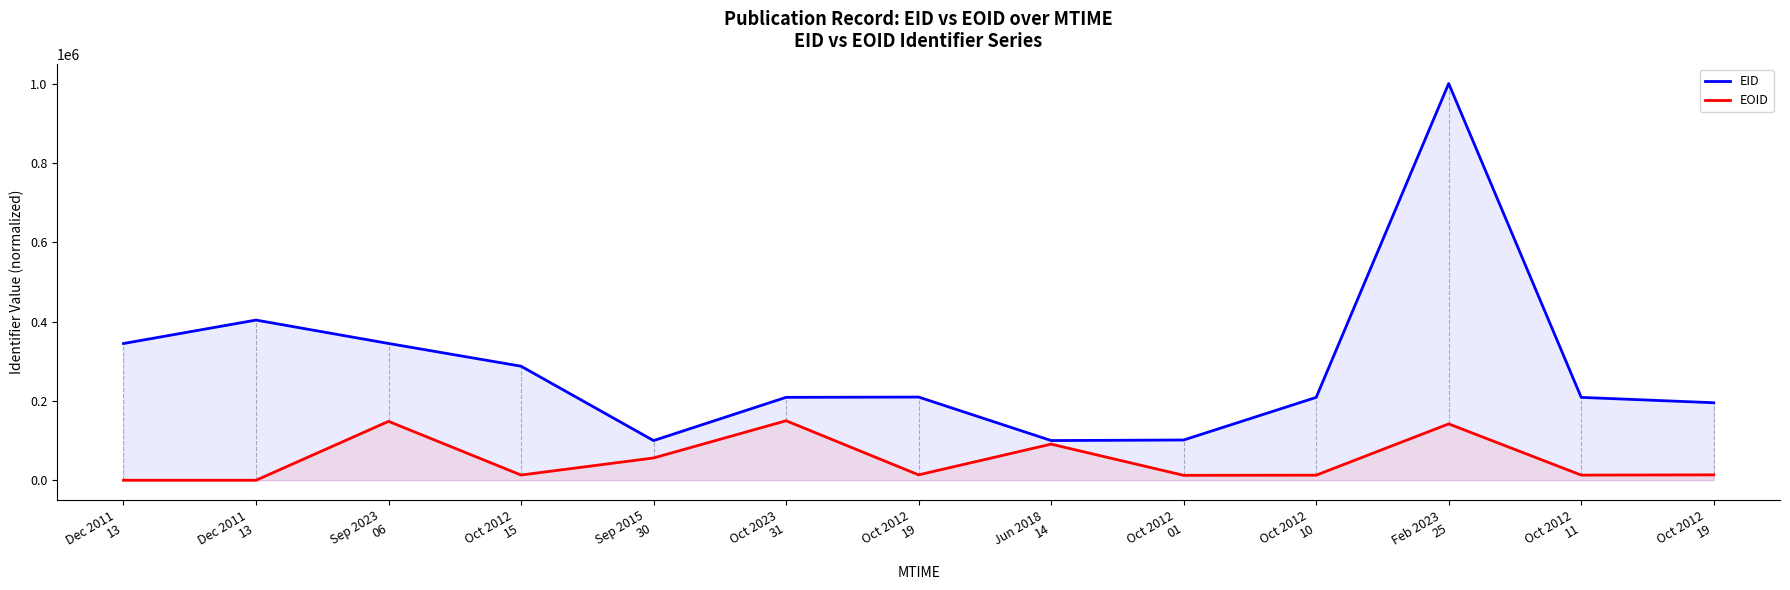

What is the label of the 6th point from the left?

Oct 2023
31